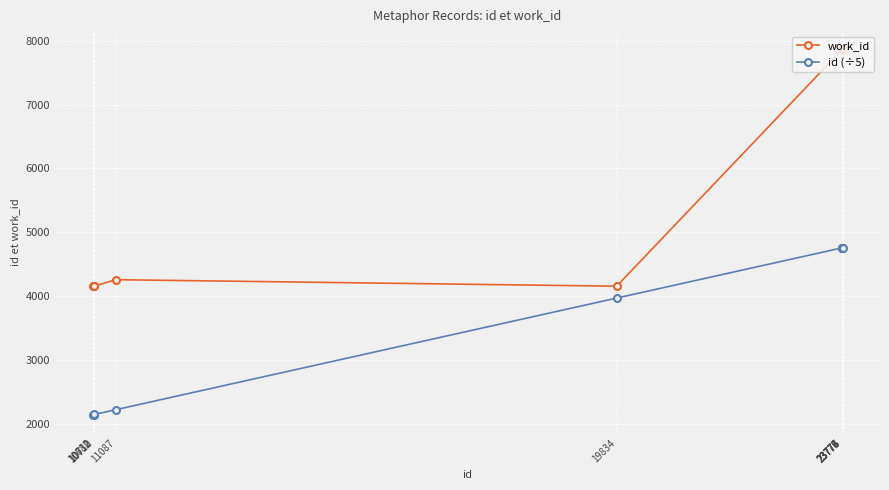

The value of id (÷5) at 23778 is 1417.7. True or false?

False